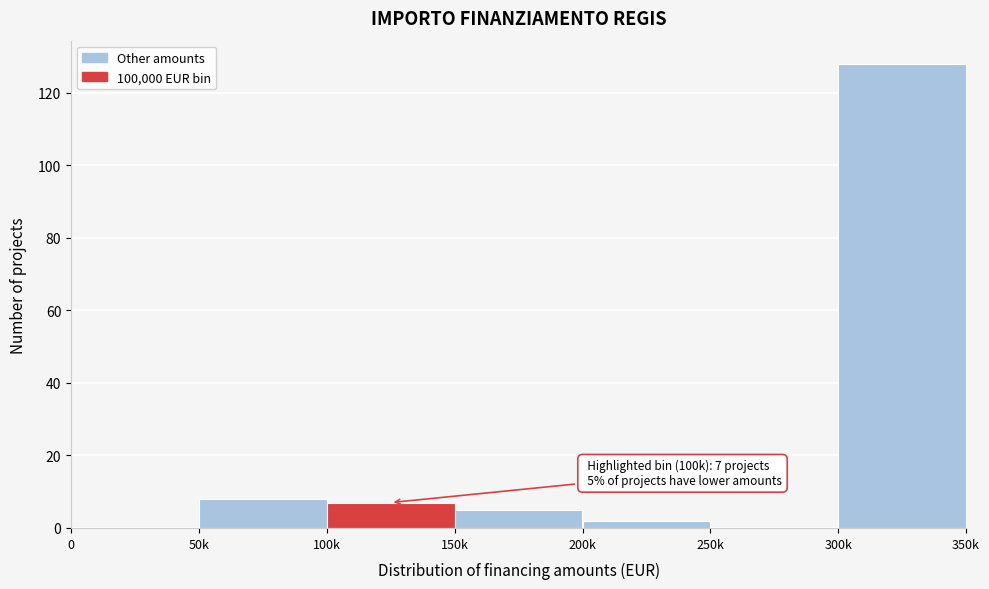

Reading left to right, list all the values displayed in this chart.

0=0	50k=8	100k=7	150k=5	200k=2	250k=0	300k=128